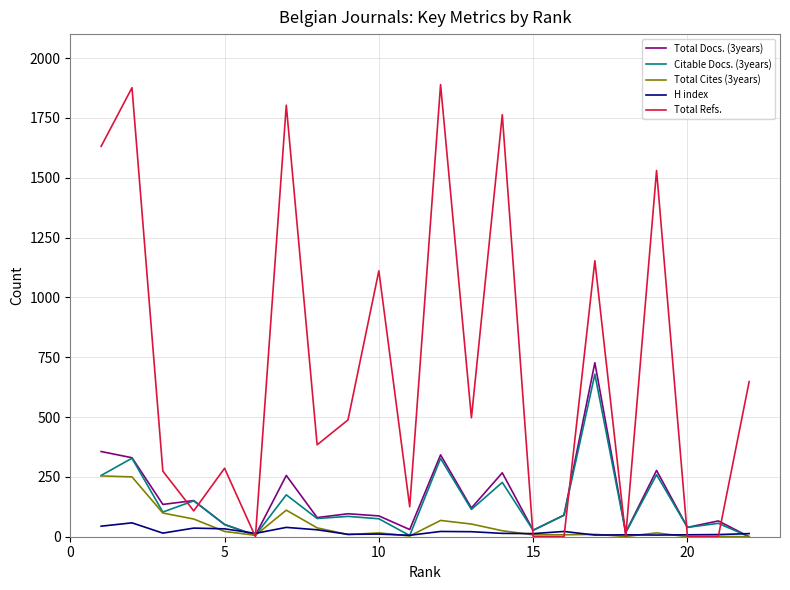

What is the maximum value for H index?

58